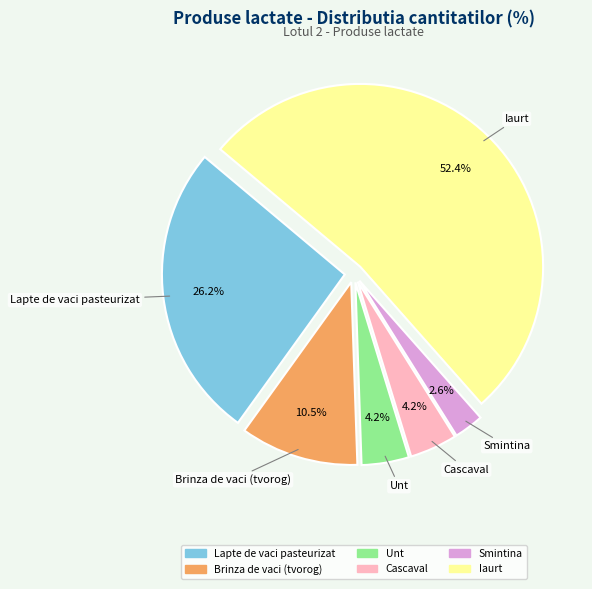

Which has a higher value, Cascaval or Iaurt?

Iaurt